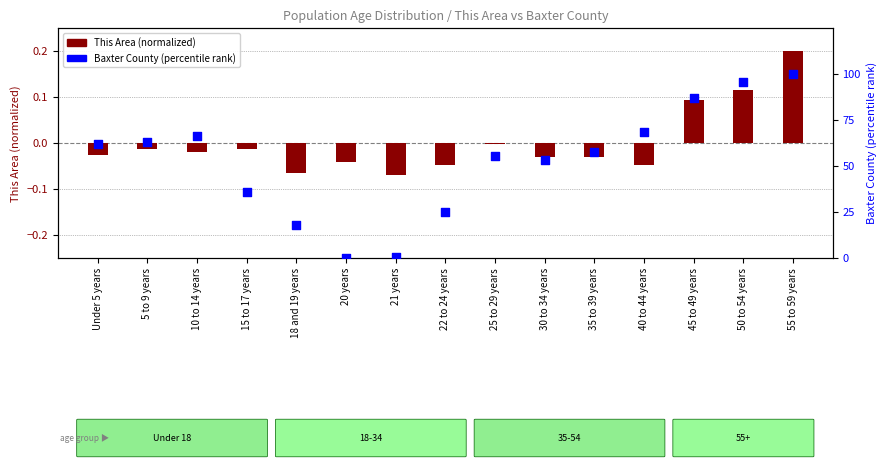

Which series contains the highest Y value?

Baxter County (percentile)